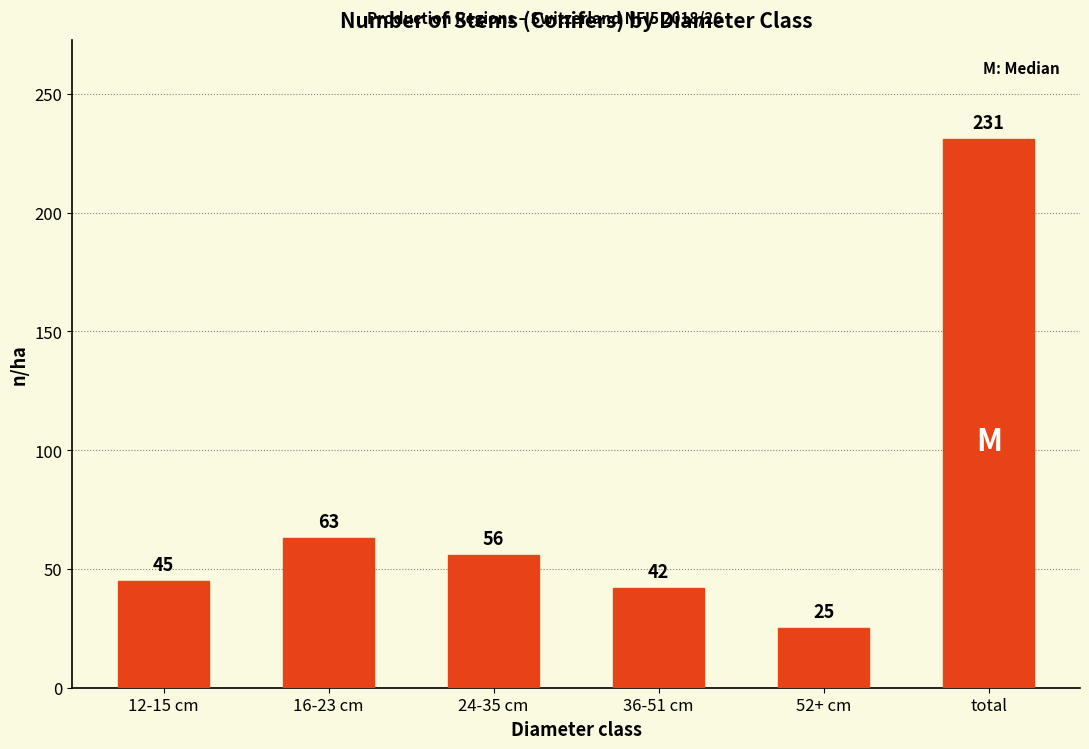

What is the label of the 5th bar from the left?

52+ cm